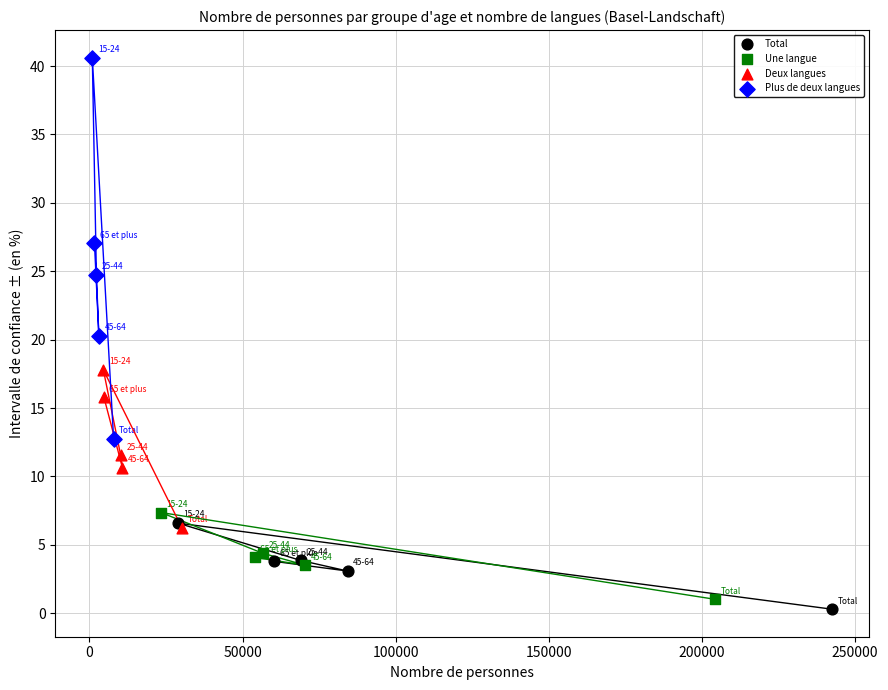

Which series contains the lowest Y value?

Total